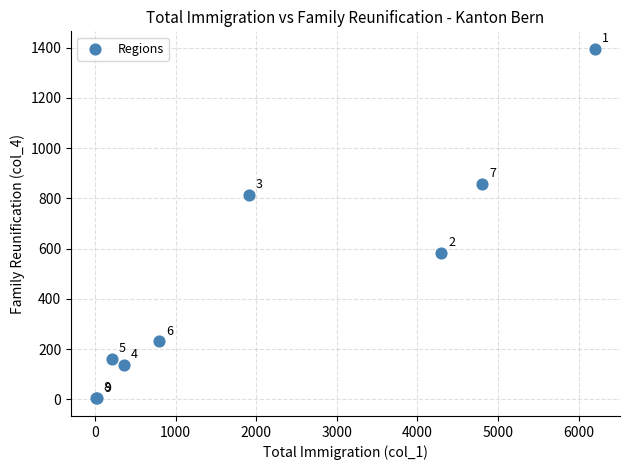

What Y value in the scatter plot is closest to 699?

814